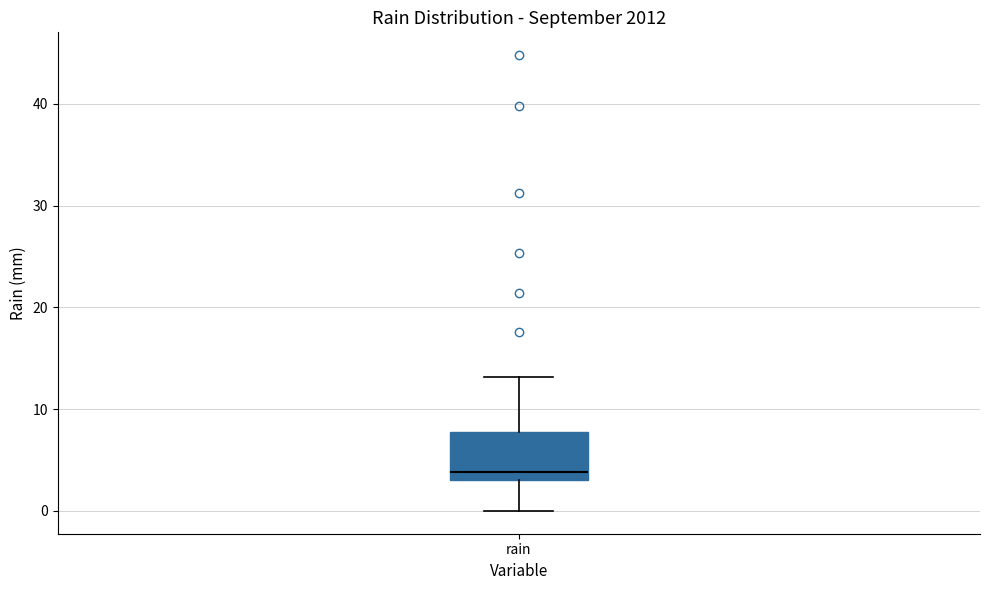

Read this box plot against the y-axis: the position of the median line, the range covered by the box, and the ends of both whiskers. The values are not printed on the chart, so give them approximately, as read against the axis.

median 4, box 3 to 8, whiskers 0 to 13